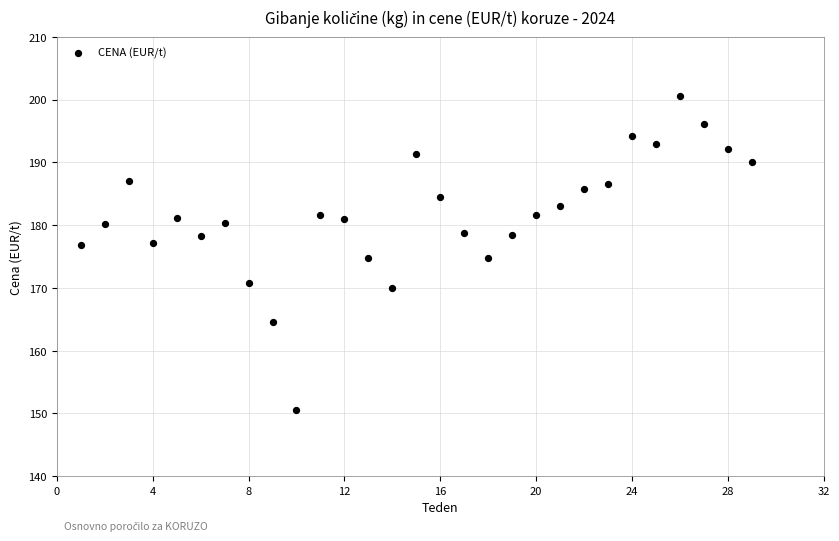

What is the range of X values (max minus min)?

28.0